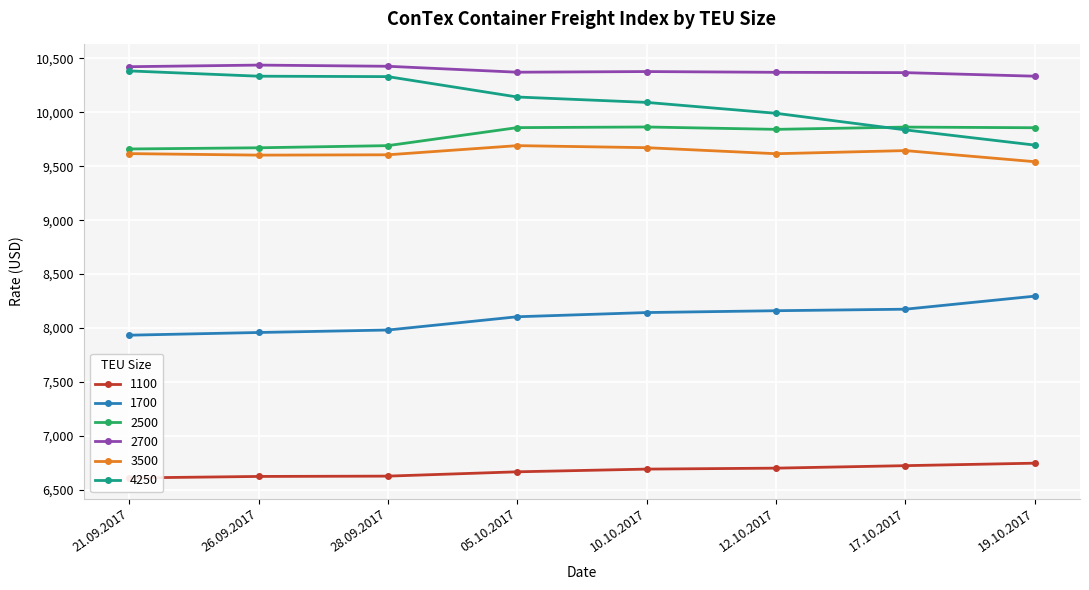

True or false: 3500 has a value of 15576 at 05.10.2017.

False